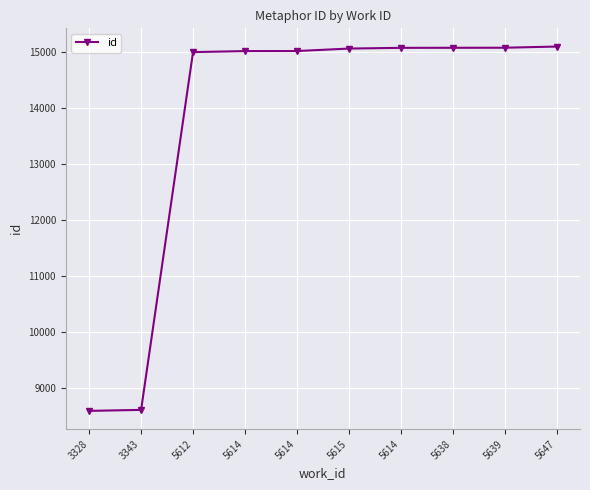

The chart shows a value of 4721 at 5639. True or false?

False